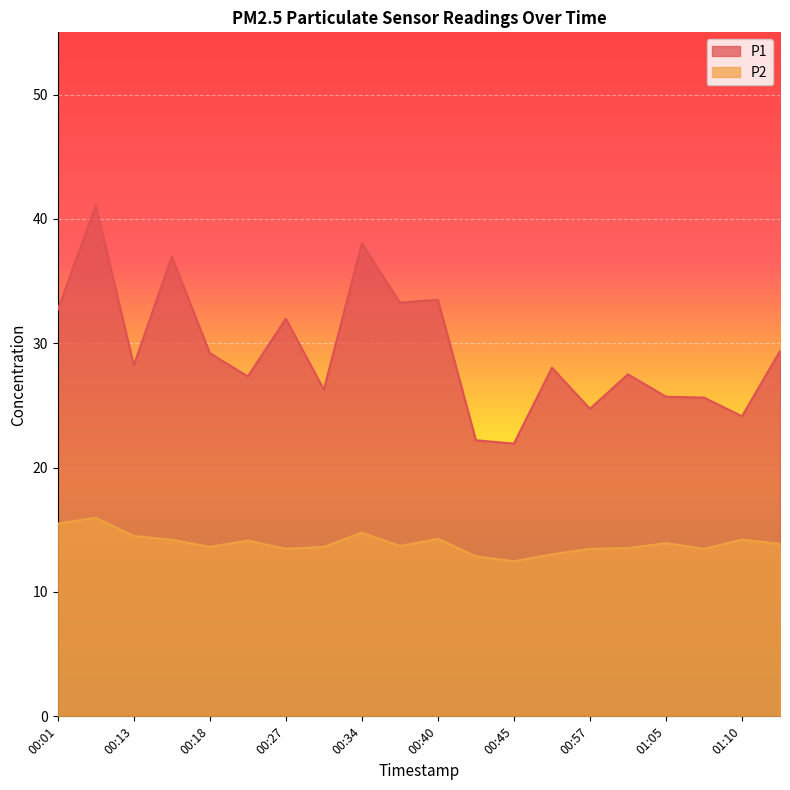

True or false: P1 and P2 cross at least once.

False